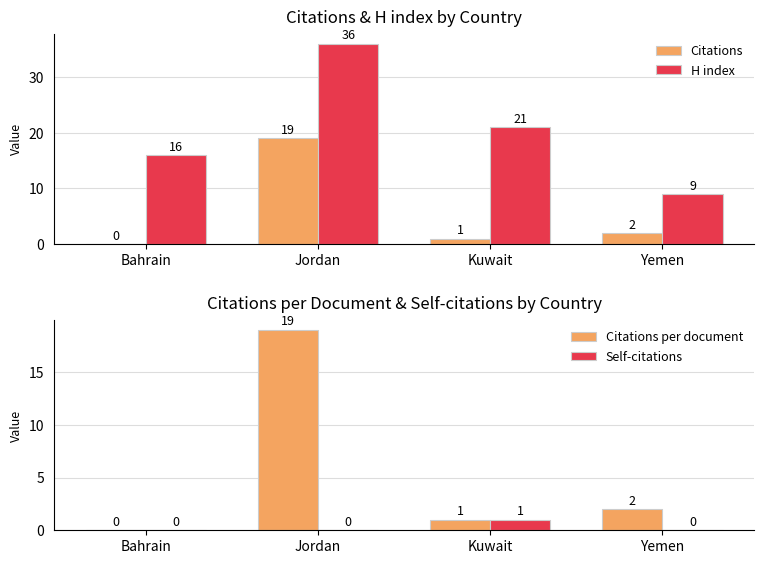

Which series changed the most between Jordan and Kuwait?

Citations